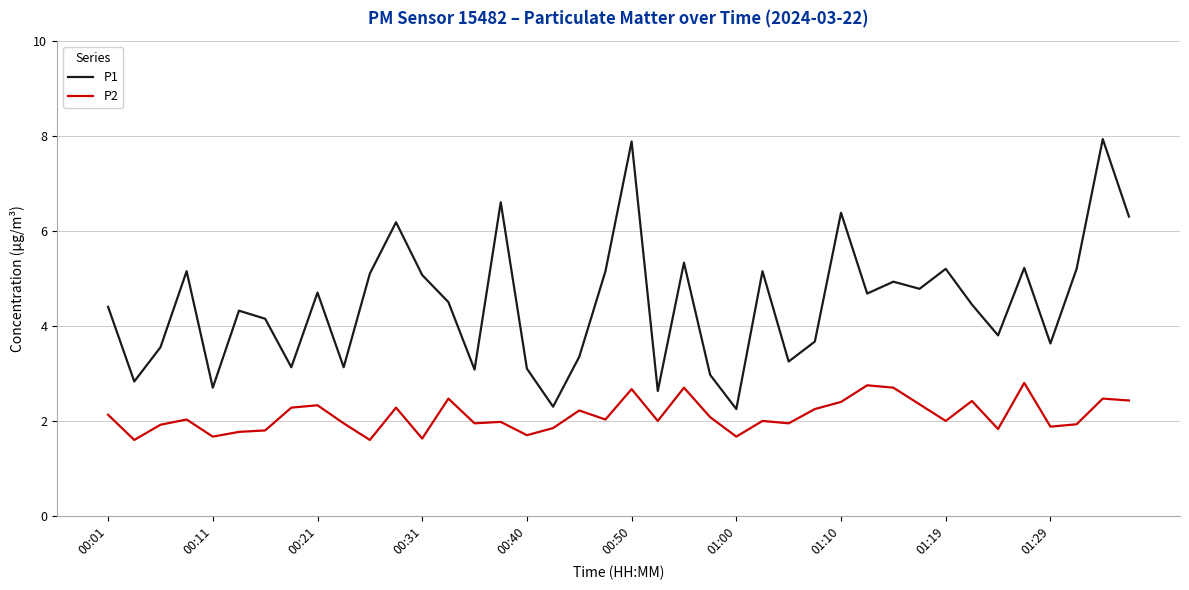

True or false: P1 and P2 intersect in this chart.

False